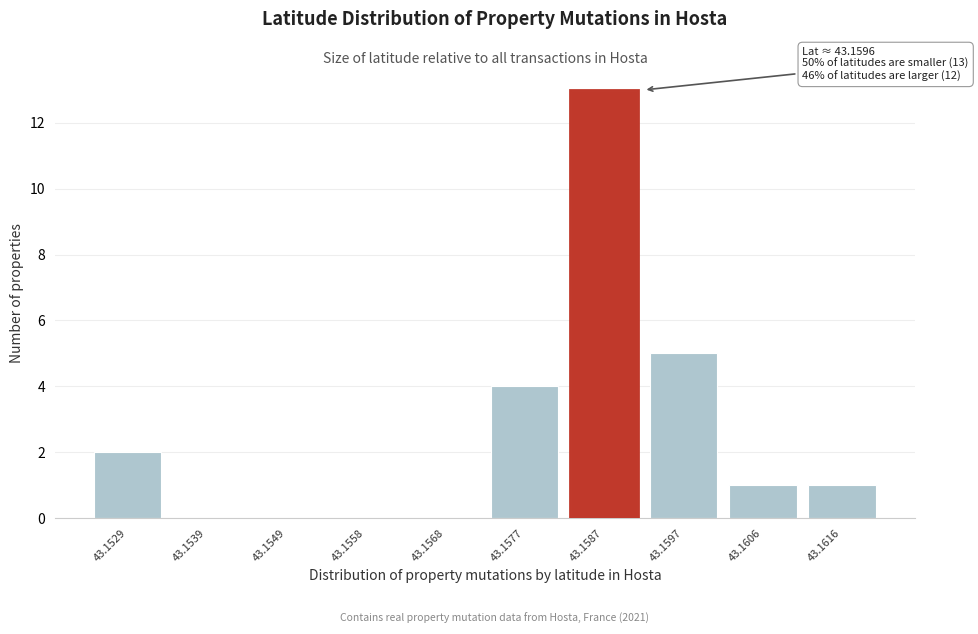

Reading left to right, transcribe all the data shown in this chart.

43.1529=2	43.1539=0	43.1549=0	43.1558=0	43.1568=0	43.1577=4	43.1587=13	43.1597=5	43.1606=1	43.1616=1